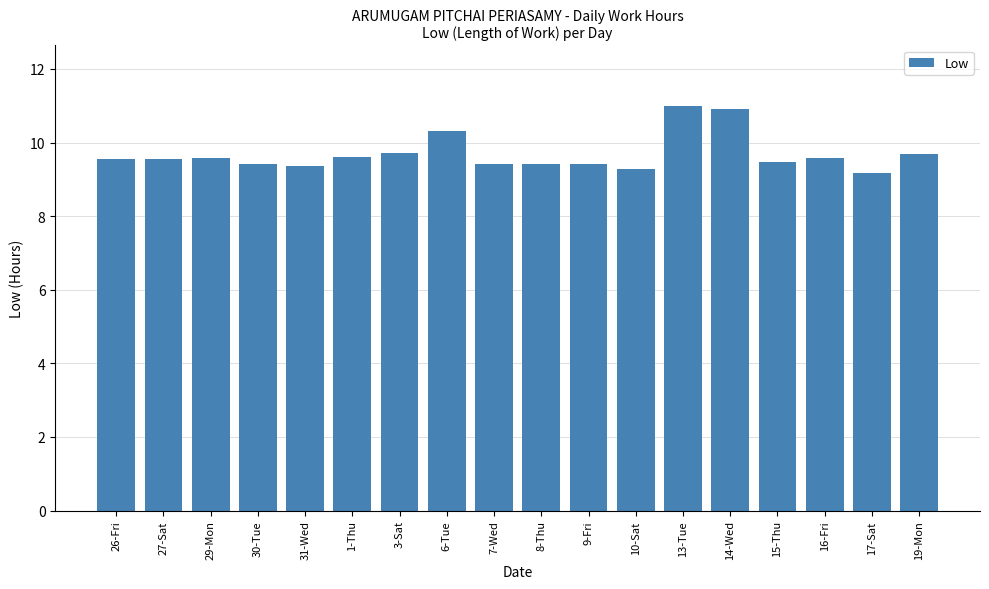

What is the greatest value displayed?

11.0